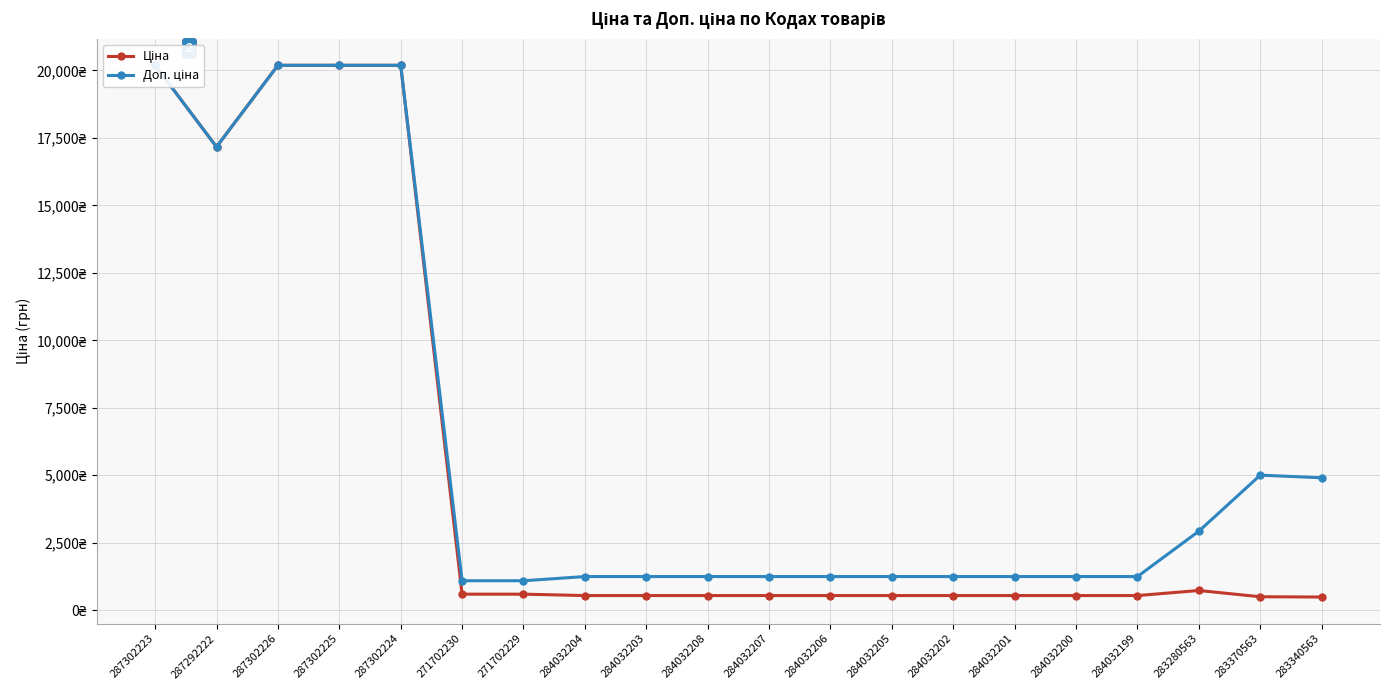

The value of Доп. ціна at 284032202 is 1249.1. True or false?

True